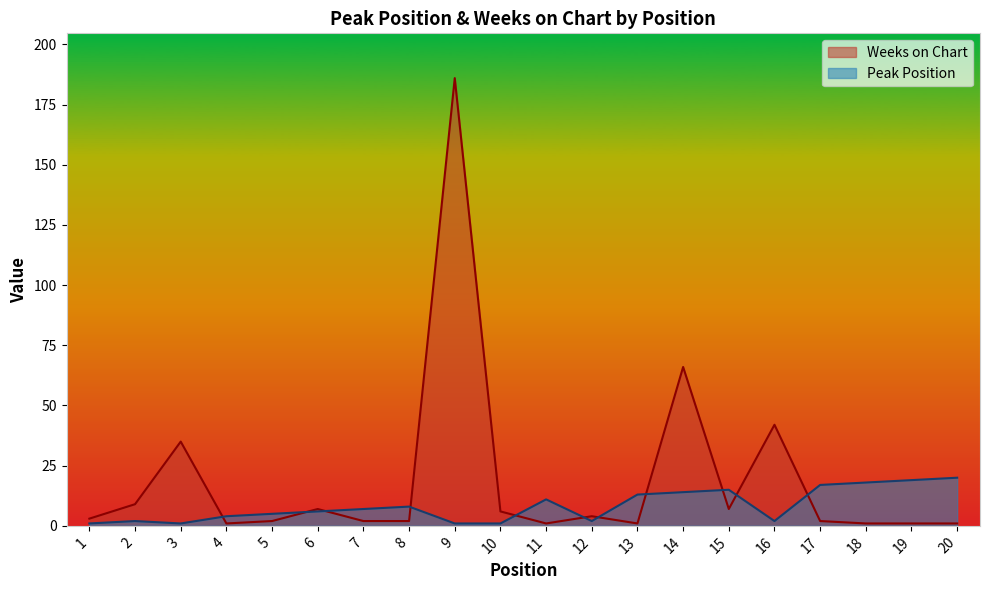

Which category has the highest value across all series?

9